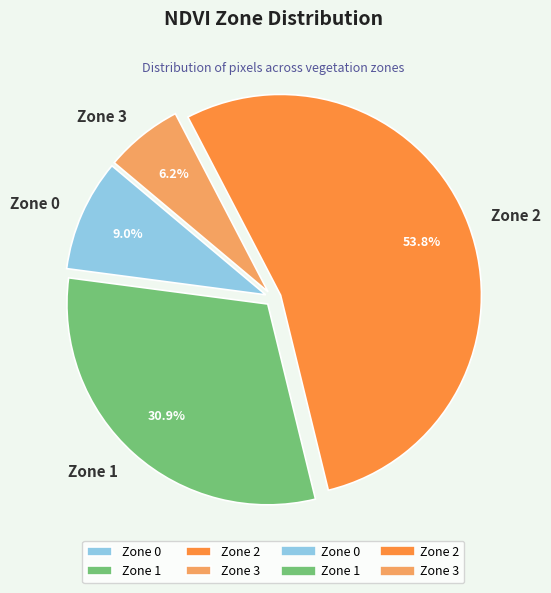

What percentage is the Zone 0 slice, to the nearest percent?

9%